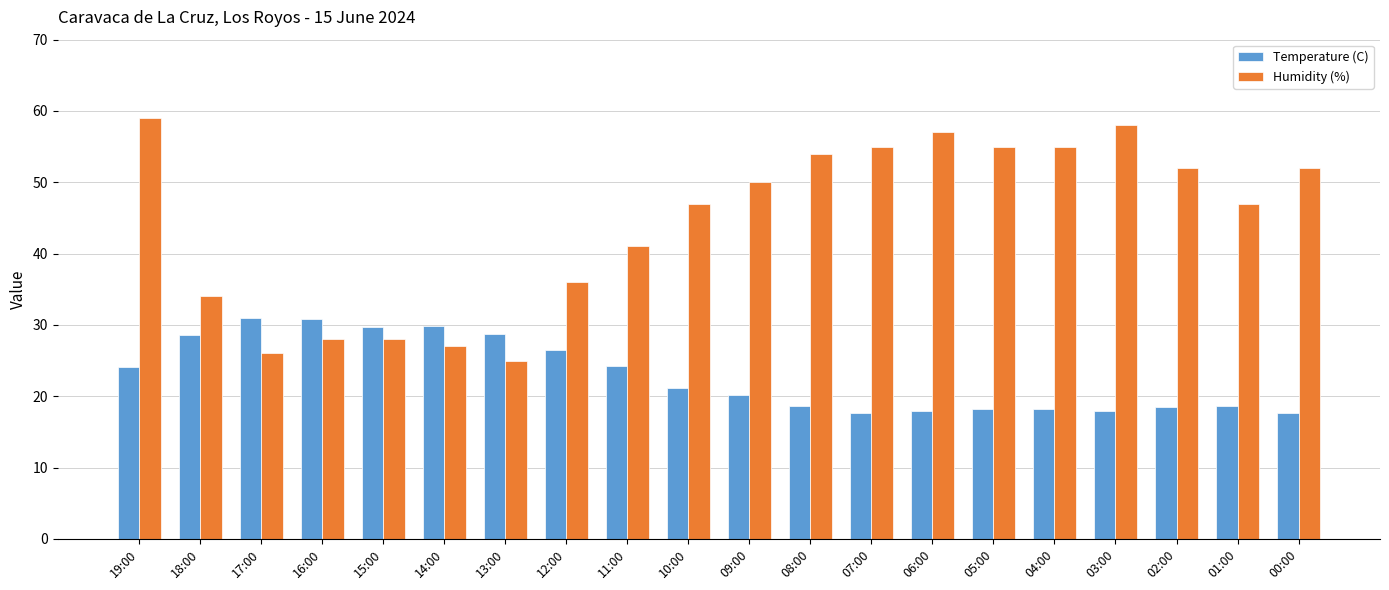

Count the number of data series in this chart.

2